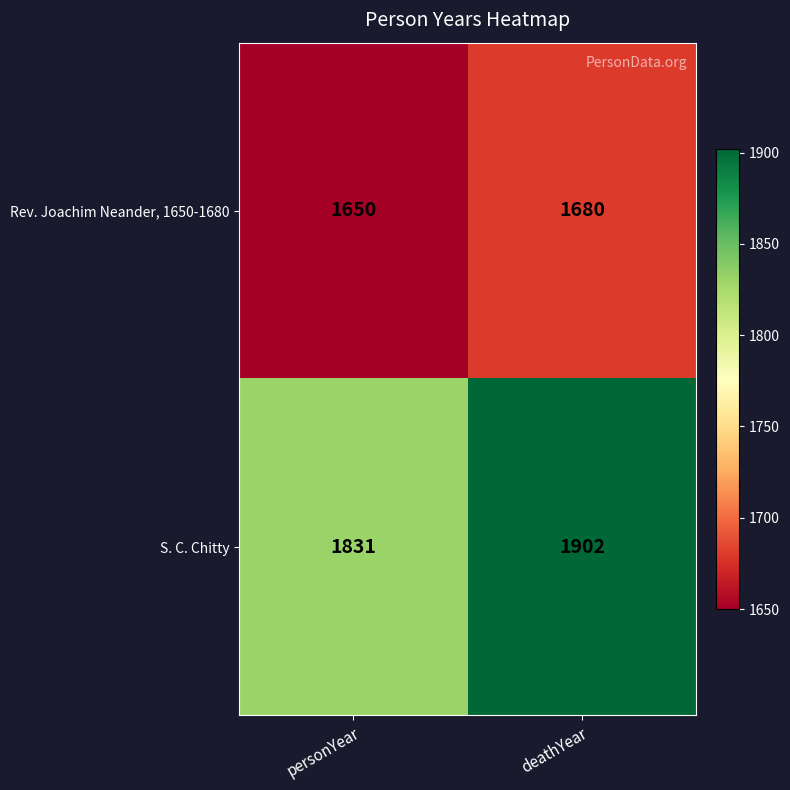

Which series has the largest total across all categories?

S. C. Chitty